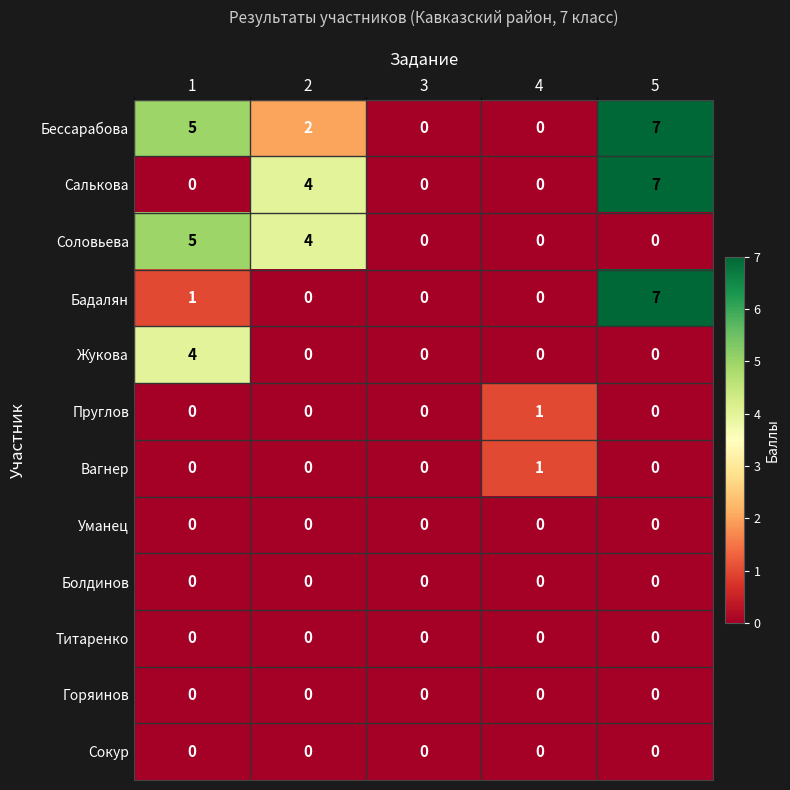

The value of Пруглов at 4 is 2. True or false?

False